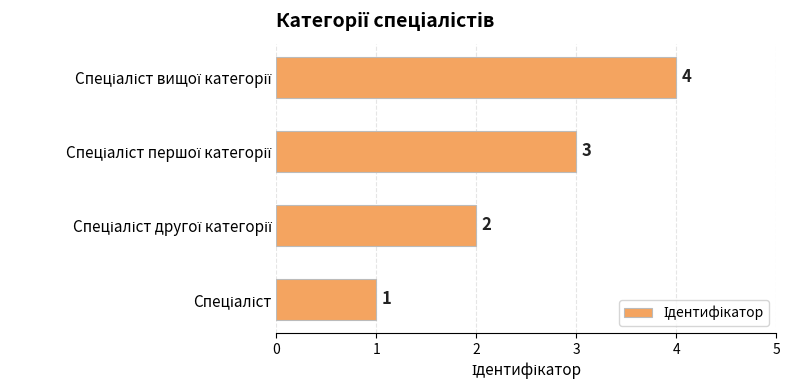

How many values are between 2 and 4?

3